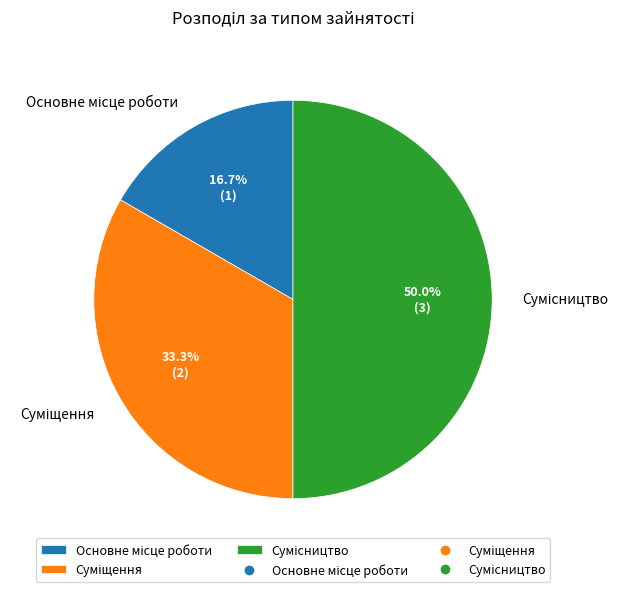

To the nearest percent, what is the combined percentage of Сумісництво and Суміщення?

83%